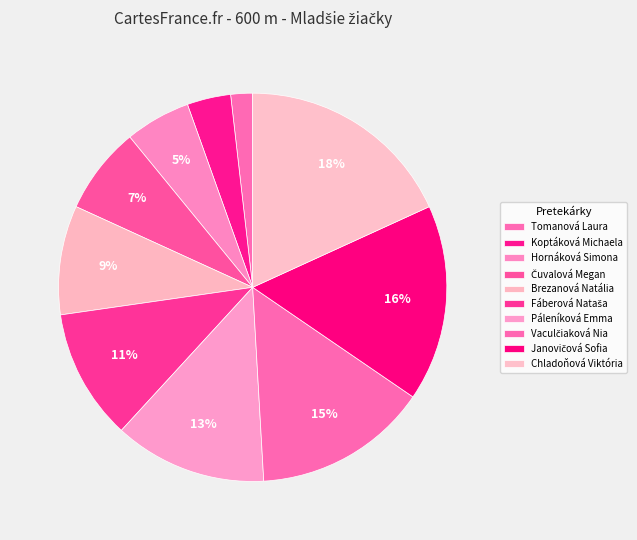

True or false: Fáberová Nataša accounts for 24% of the total.

False